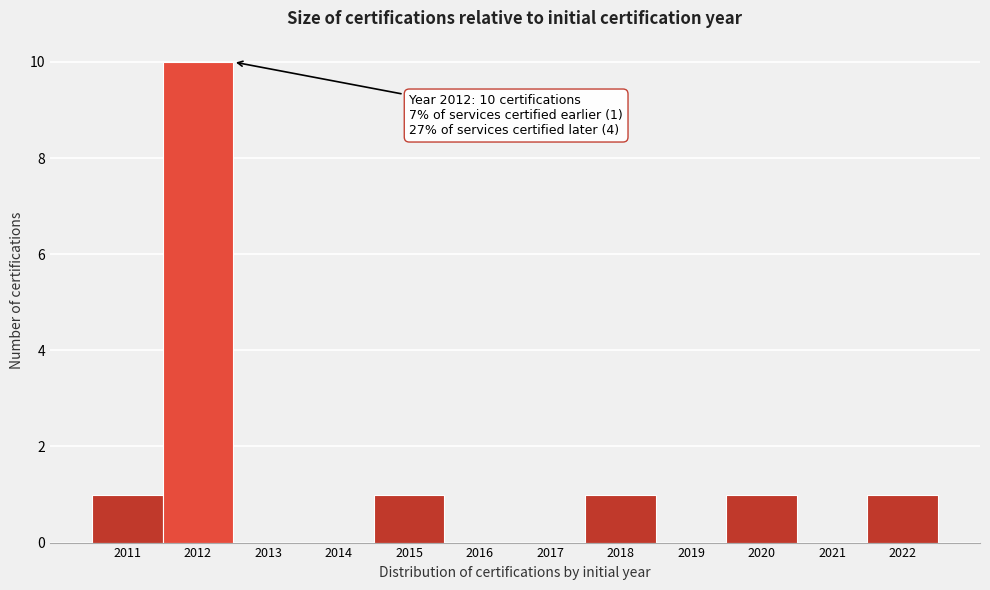

Over which range of the x-axis is the bar tallest?

2011.5 to 2012.5